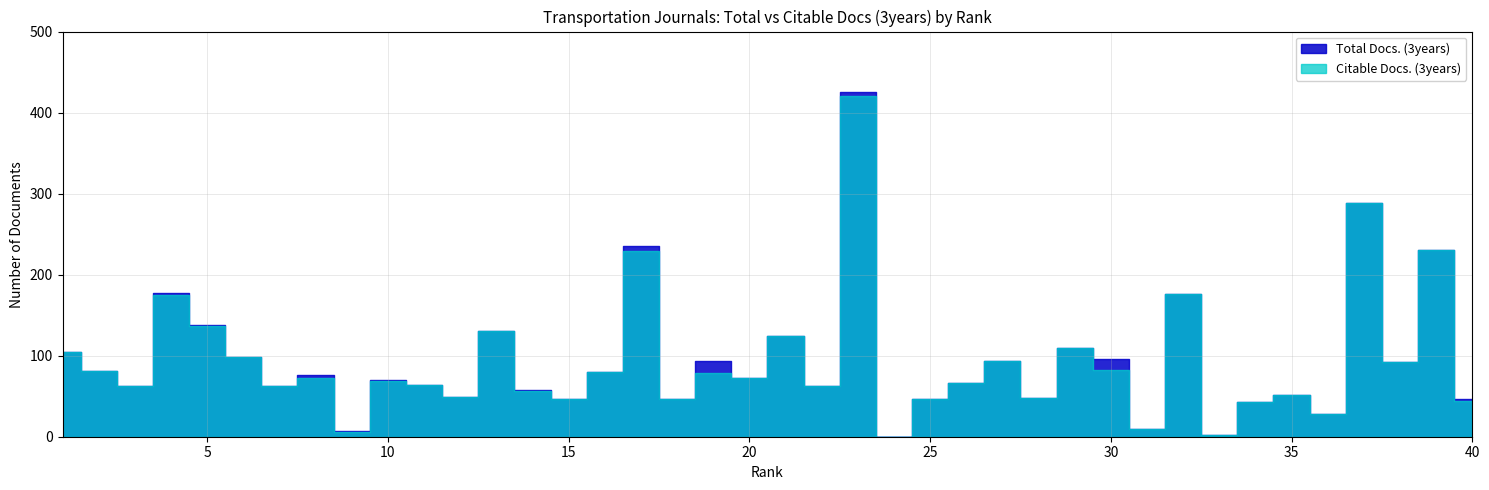

What is the value of the Total Docs. (3years) point at the 36th from the left?

28